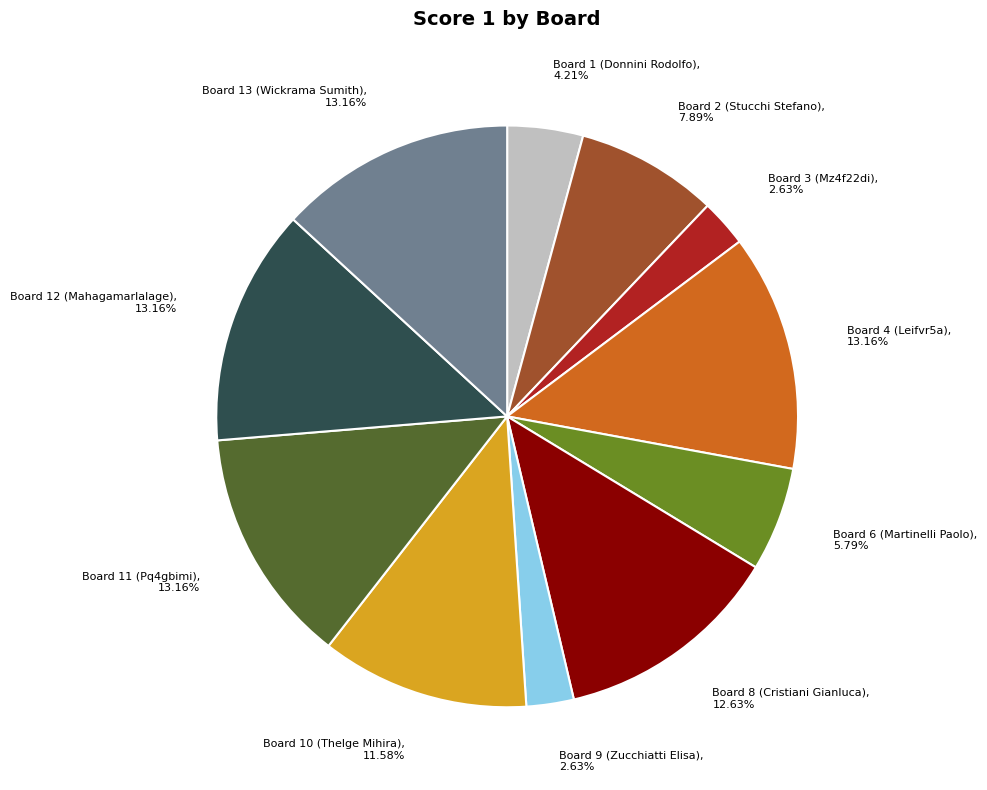

Is there any slice that represents more than half of the pie?

No